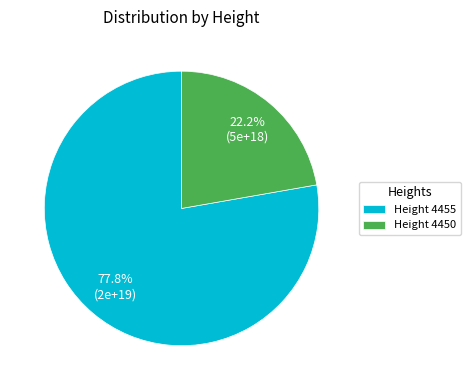

To the nearest percent, what is the average slice percentage?

50%